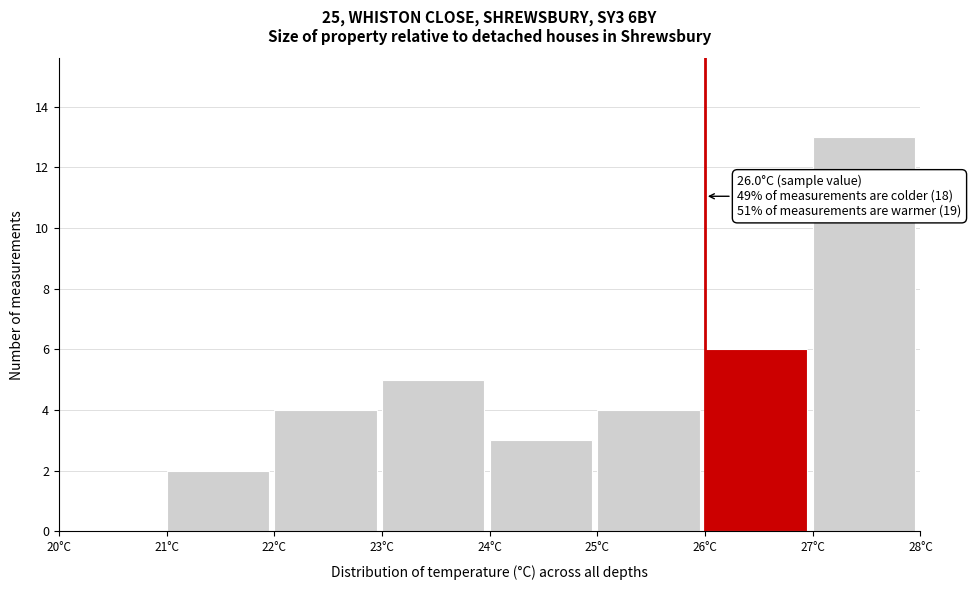

Which range on the x-axis has the tallest bar?

27 to 28